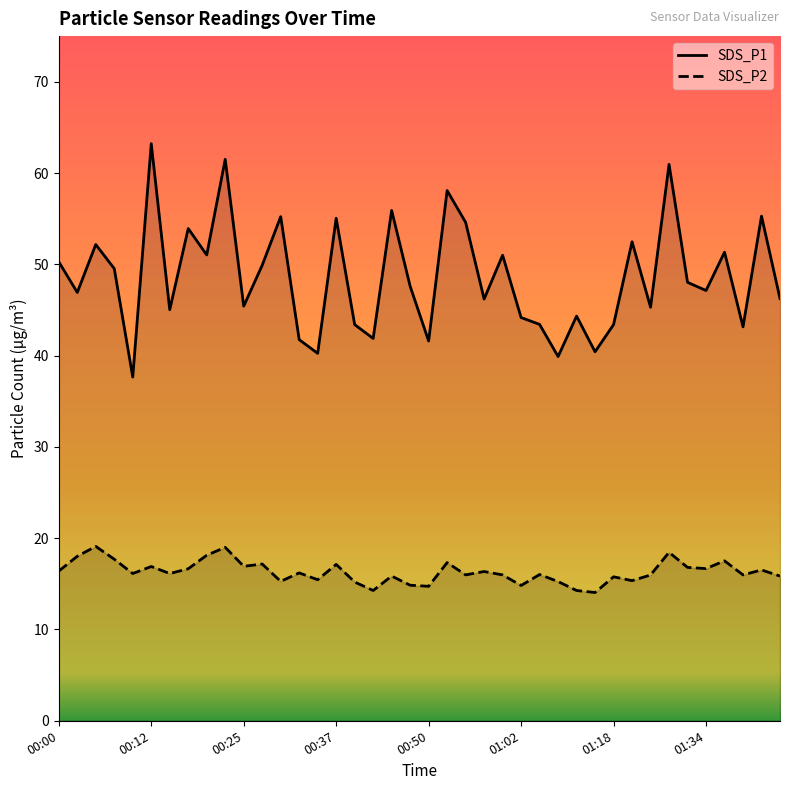

Does the chart display data point markers on the line(s)?

No